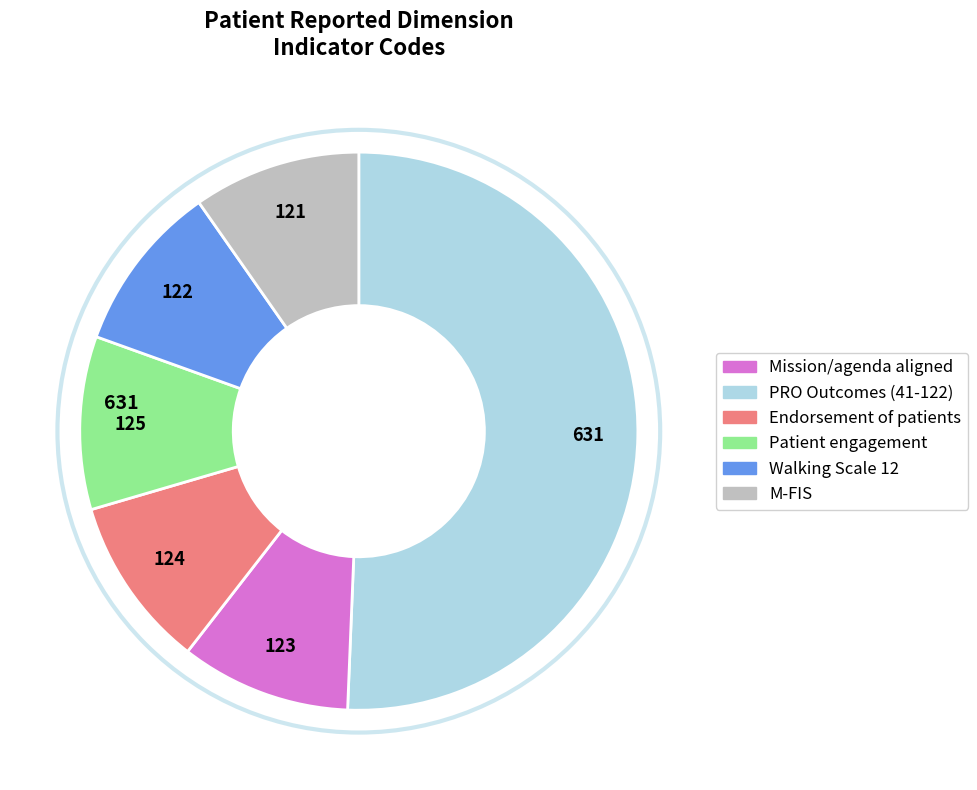

Is there a majority slice in this chart?

Yes